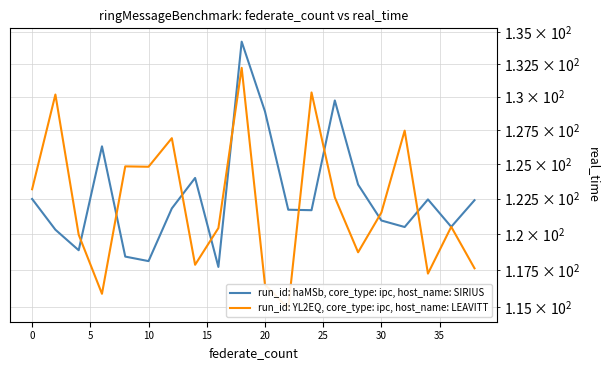

What is the sum of all run_id: YL2EQ, core_type: ipc, host_name: LEAVITT values?

2443.7